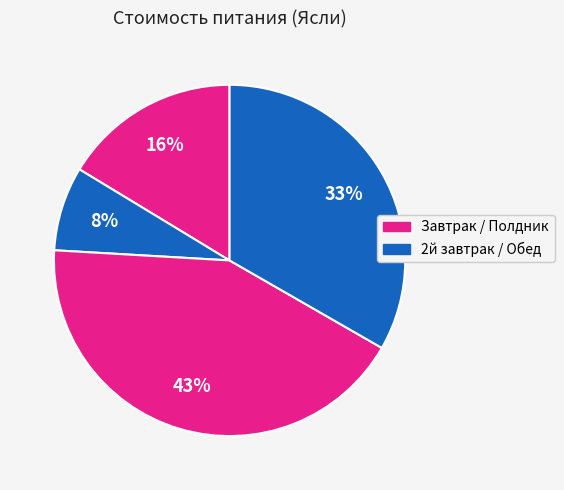

How many slices are in this pie chart?

4